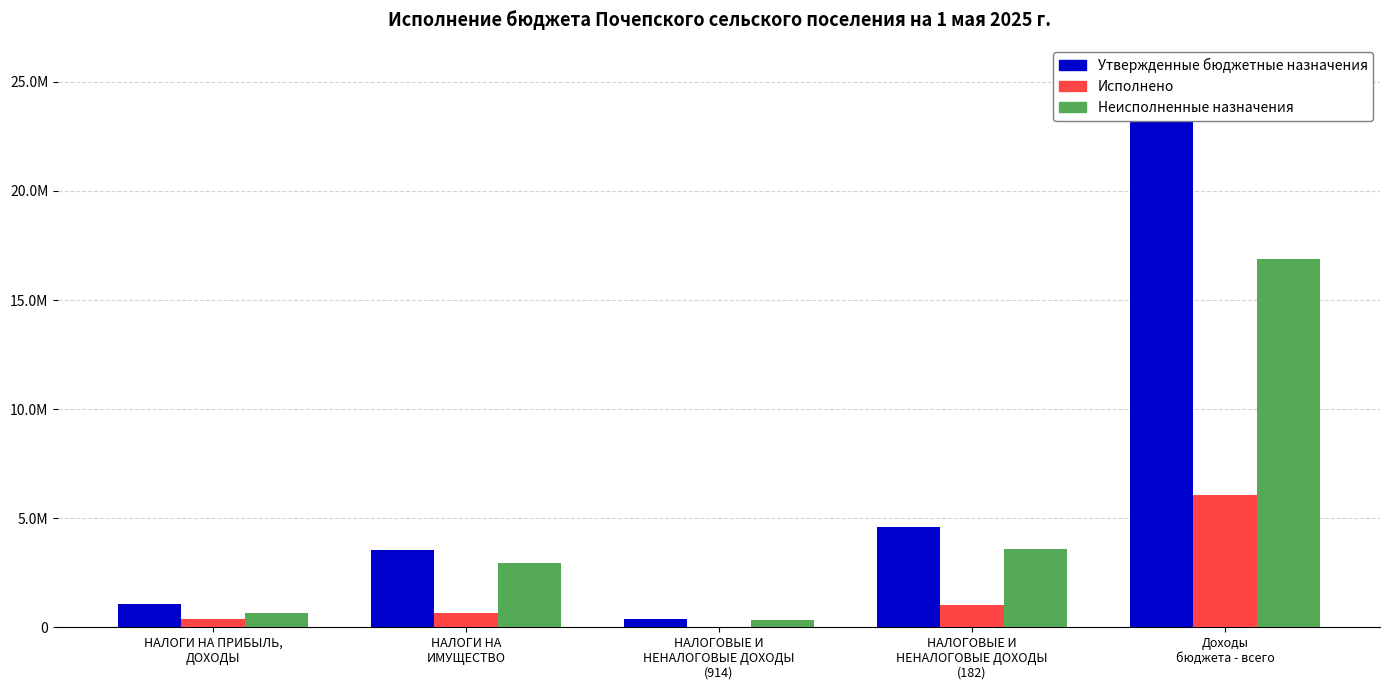

How many series are shown in this chart?

3